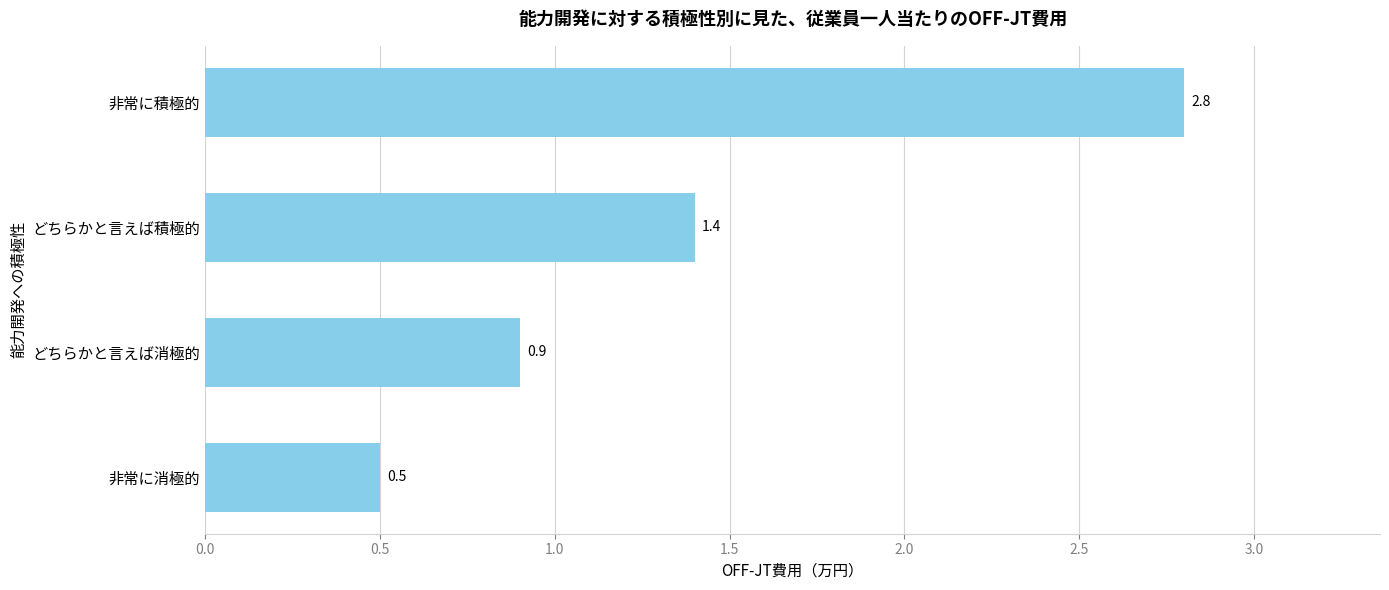

What is the average value?

1.4